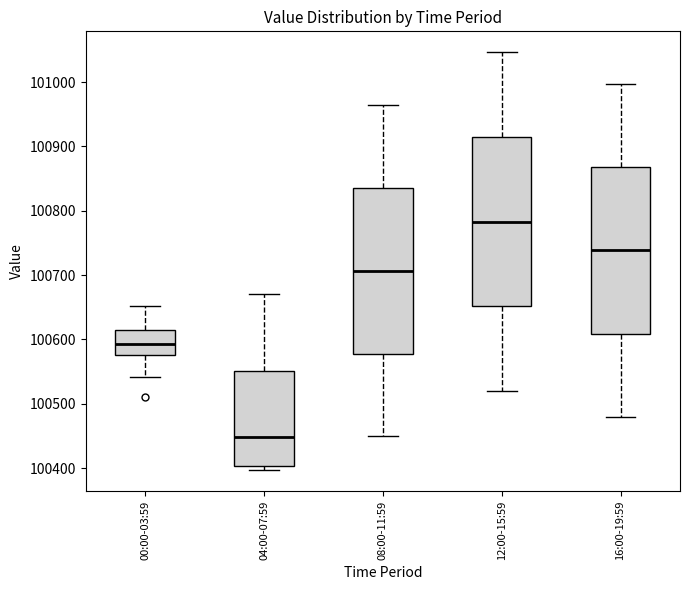

Reading left to right, read every box against the y-axis: the position of its median line, the range the box covers, and the ends of its whiskers. The values are not printed on the chart, so give them approximately, as read against the axis.

00:00-03:59: median 100590, box 100580 to 100610, whiskers 100540 to 100650
04:00-07:59: median 100450, box 100400 to 100550, whiskers 100400 (just below the box's lower edge) to 100670
08:00-11:59: median 100710, box 100580 to 100840, whiskers 100450 to 100960
12:00-15:59: median 100780, box 100650 to 100910, whiskers 100520 to 101050
16:00-19:59: median 100740, box 100610 to 100870, whiskers 100480 to 101000